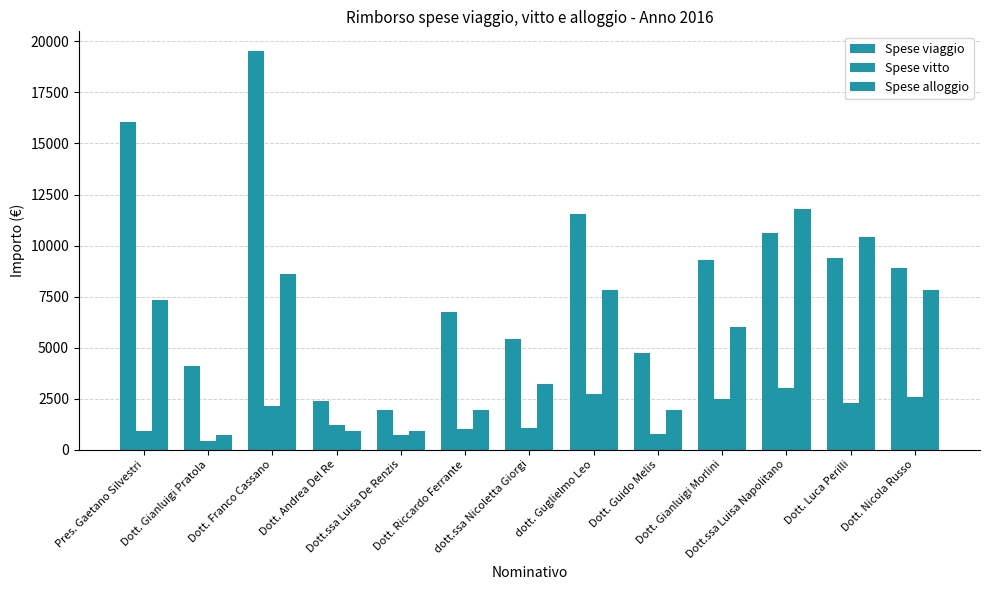

What value does the Spese viaggio series have at Dott. Riccardo Ferrante?

6751.0